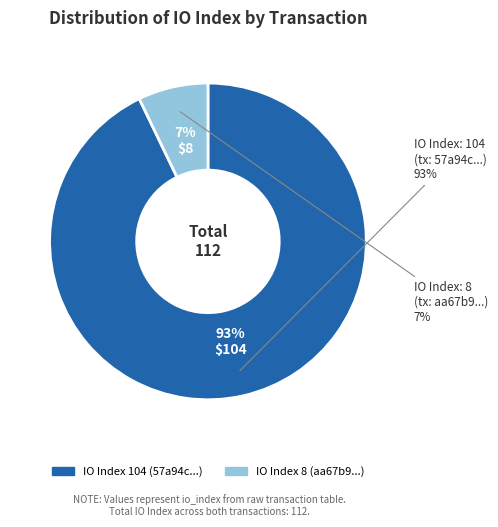

What percentage is the 8 slice, to the nearest percent?

7%